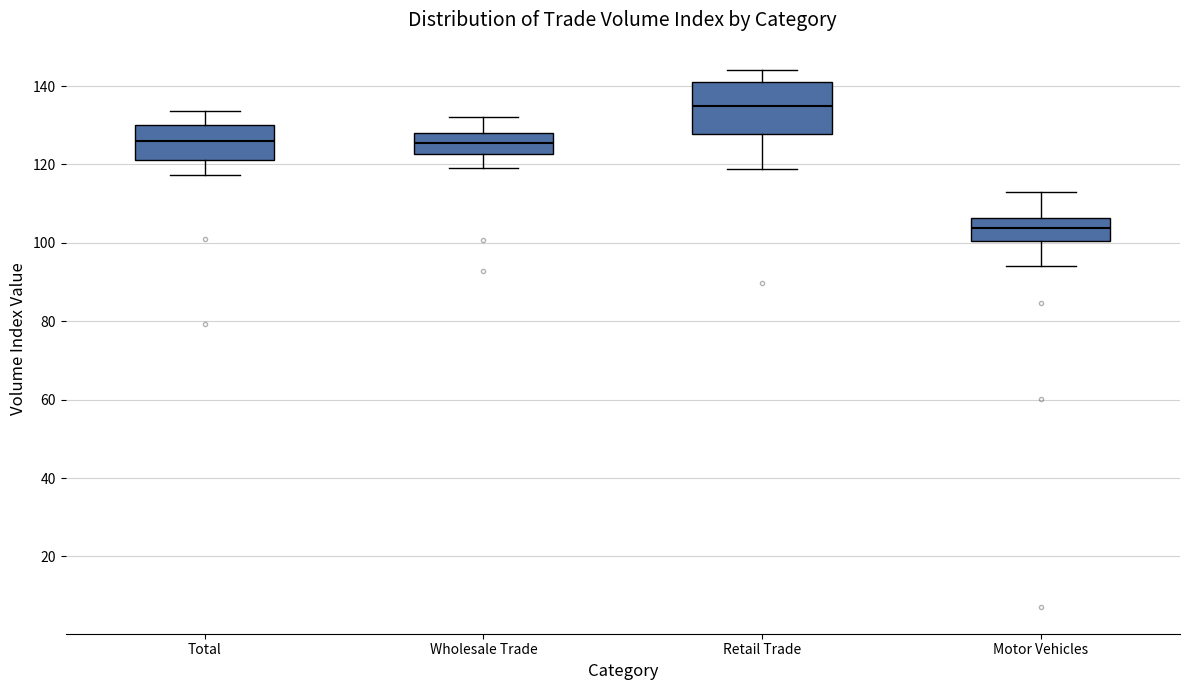

Reading left to right, read every box against the y-axis: the position of its median line, the range the box covers, and the ends of its whiskers. The values are not printed on the chart, so give them approximately, as read against the axis.

Total: median 126, box 122 to 130, whiskers 118 to 134
Wholesale Trade: median 126, box 122 to 128, whiskers 120 to 132
Retail Trade: median 134, box 128 to 140, whiskers 118 to 144
Motor Vehicles: median 104, box 100 to 106, whiskers 94 to 112